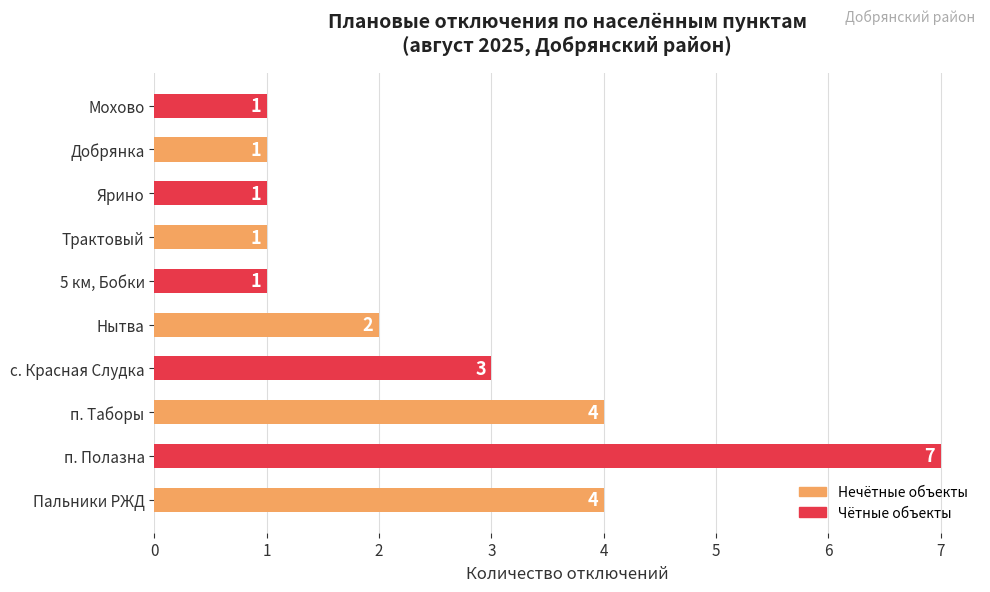

How many values are between 1 and 4?

9